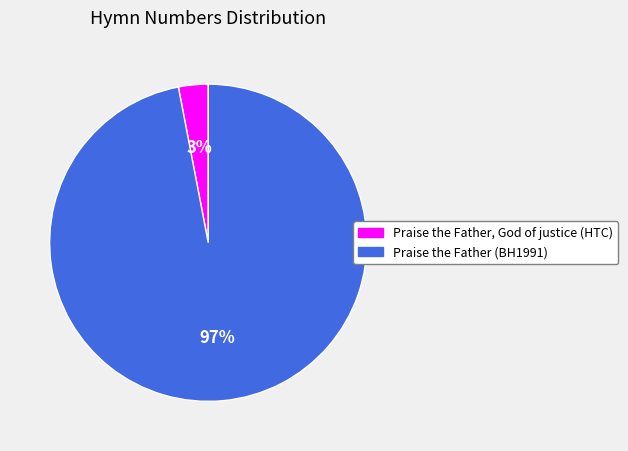

The Praise the Father (BH1991) slice represents 97% of the pie. True or false?

True